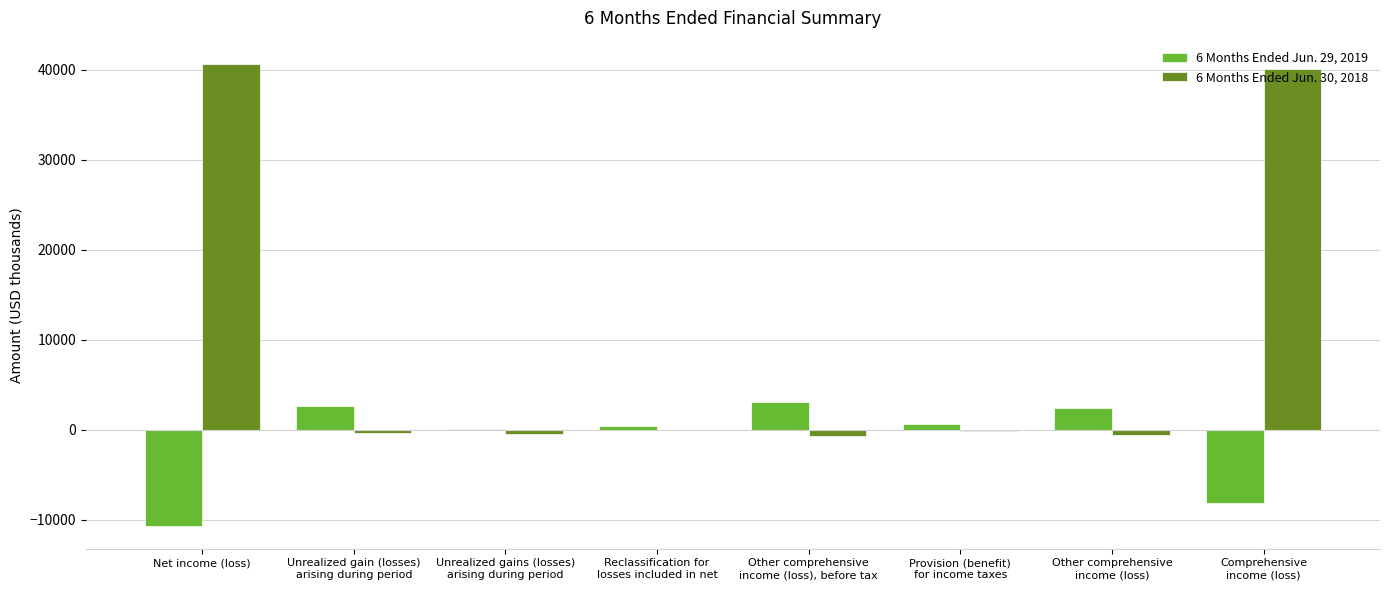

Which series has the largest total across all categories?

6 Months Ended Jun. 30, 2018